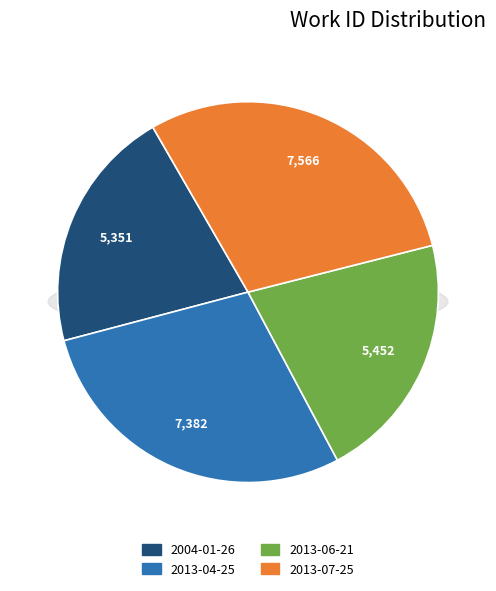

What percentage do 2013-04-25 and 2013-06-21 together represent?

49.8%